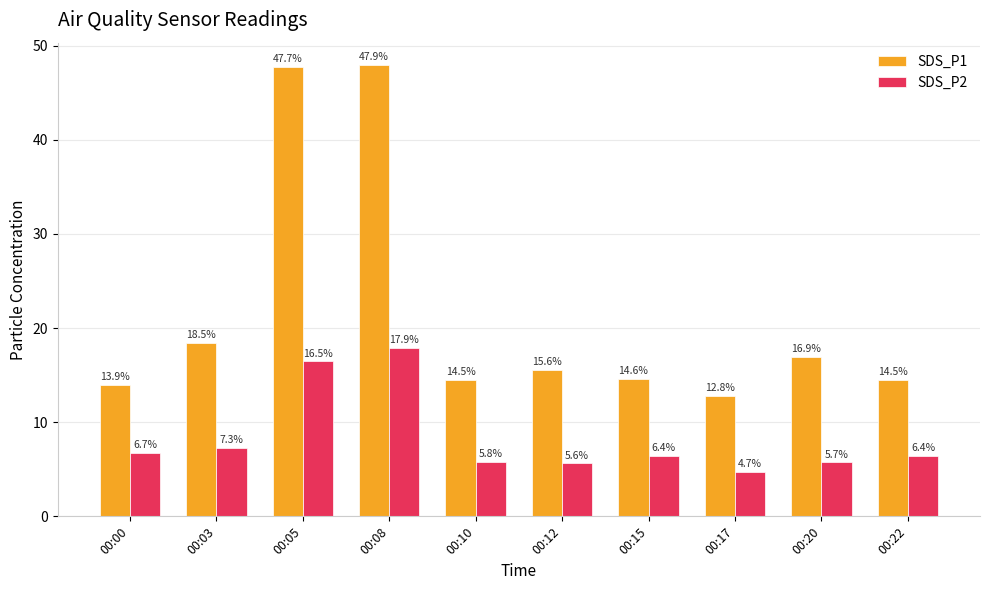

True or false: SDS_P2 has a value of 5.7 at 00:20.

True